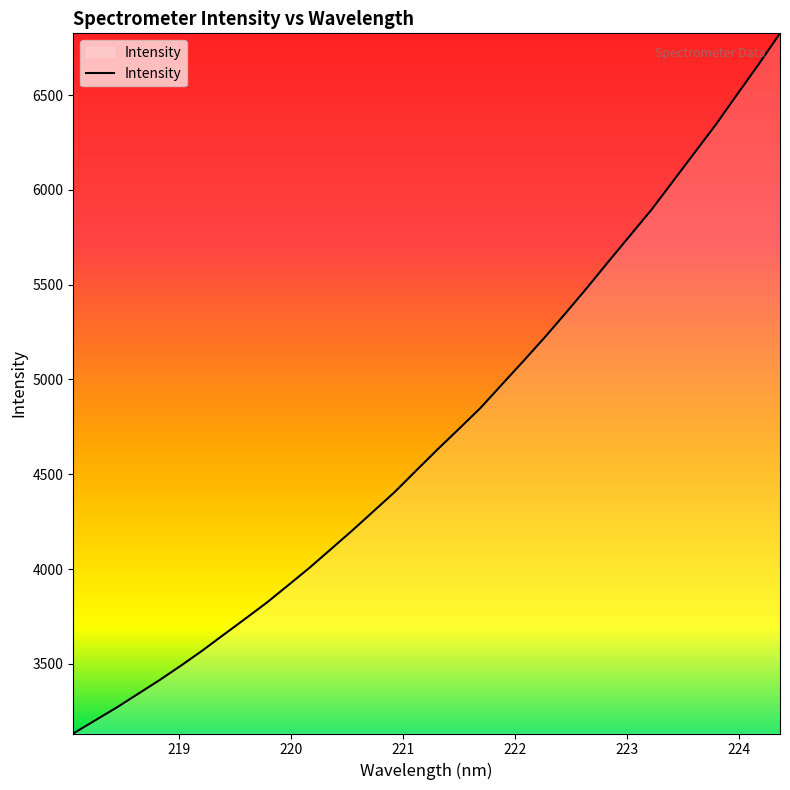

What is the difference between the maximum and minimum values?

3694.0